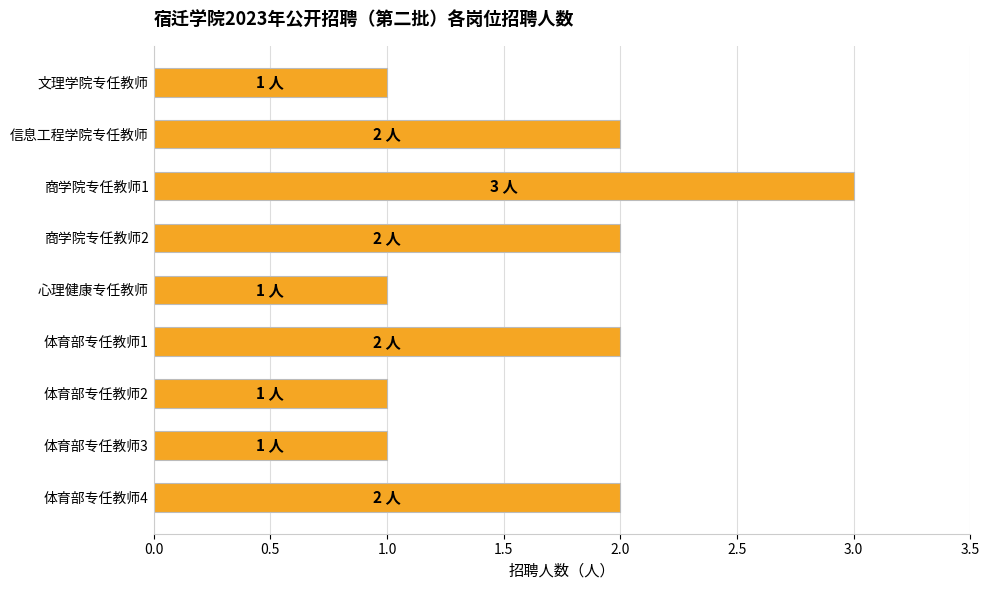

What is the sum of all values?

15